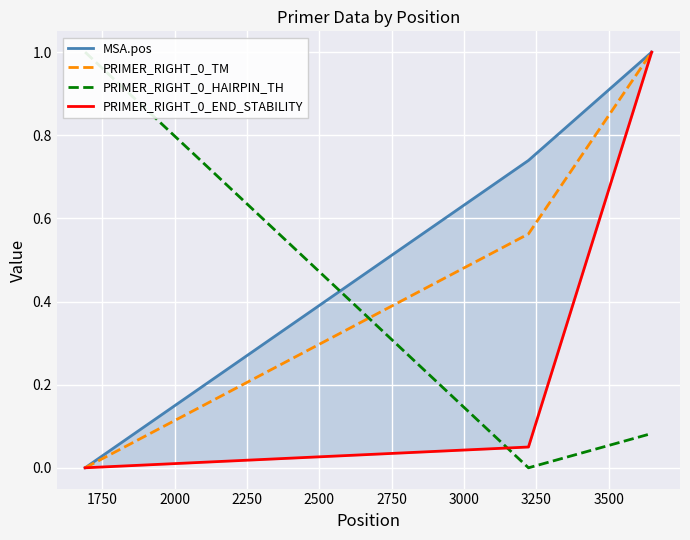

What is the maximum value for PRIMER_RIGHT_0_TM?

1.0